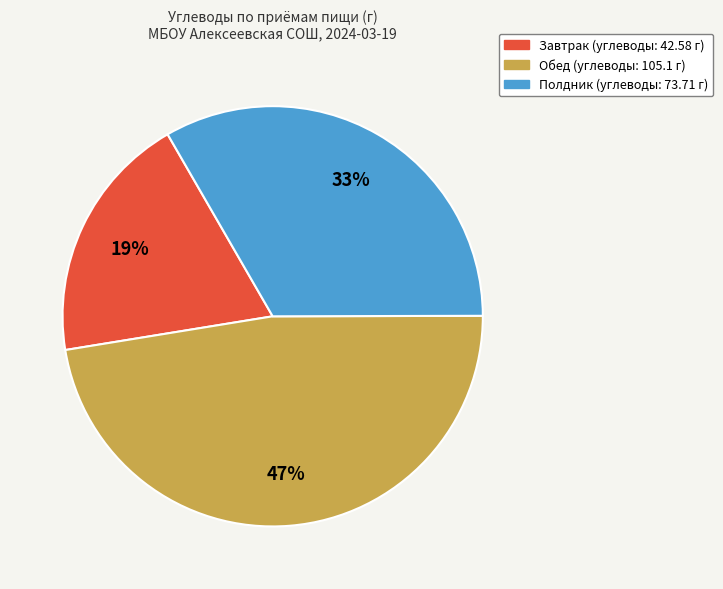

How many segments does this pie chart have?

3